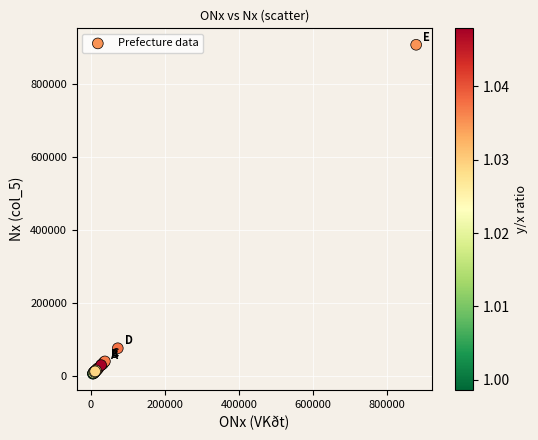

What Y value in the scatter plot is closest to 456983?

74971